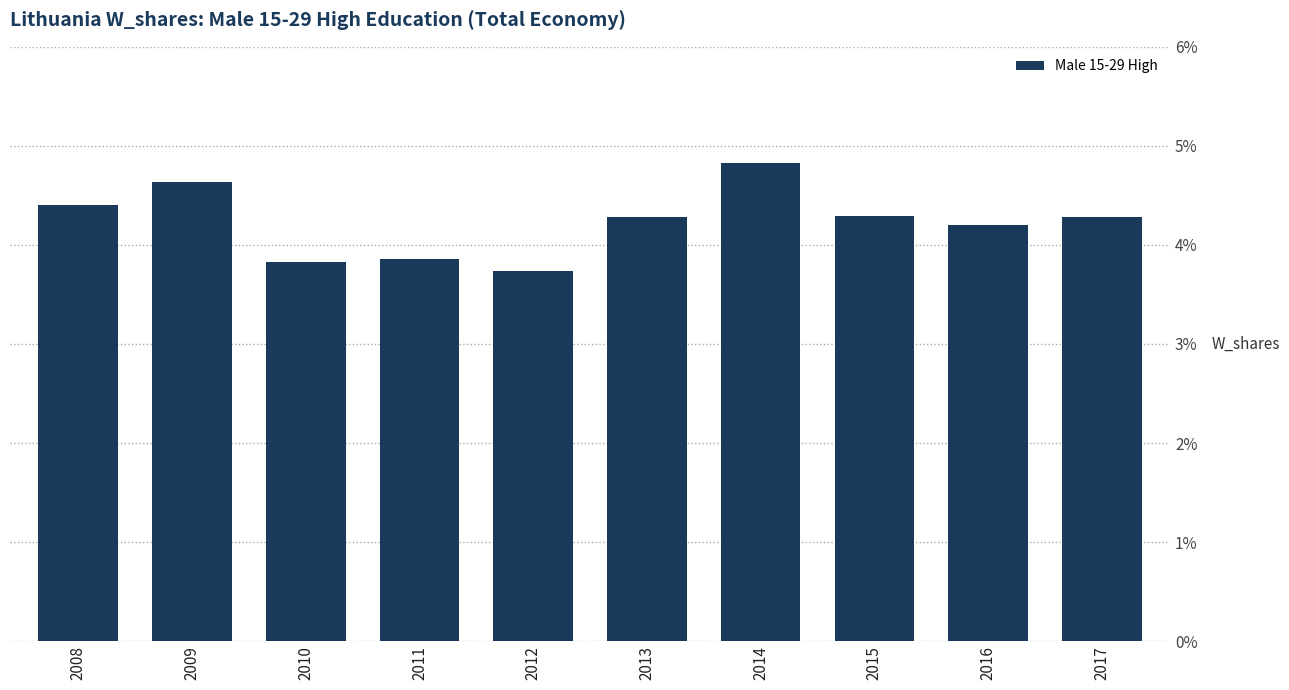

How many values exceed 4?

7